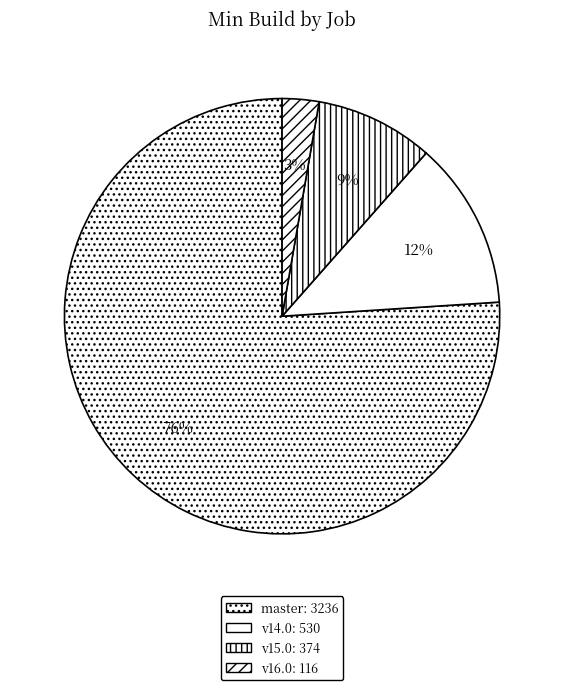

Count the number of slices in the pie.

4